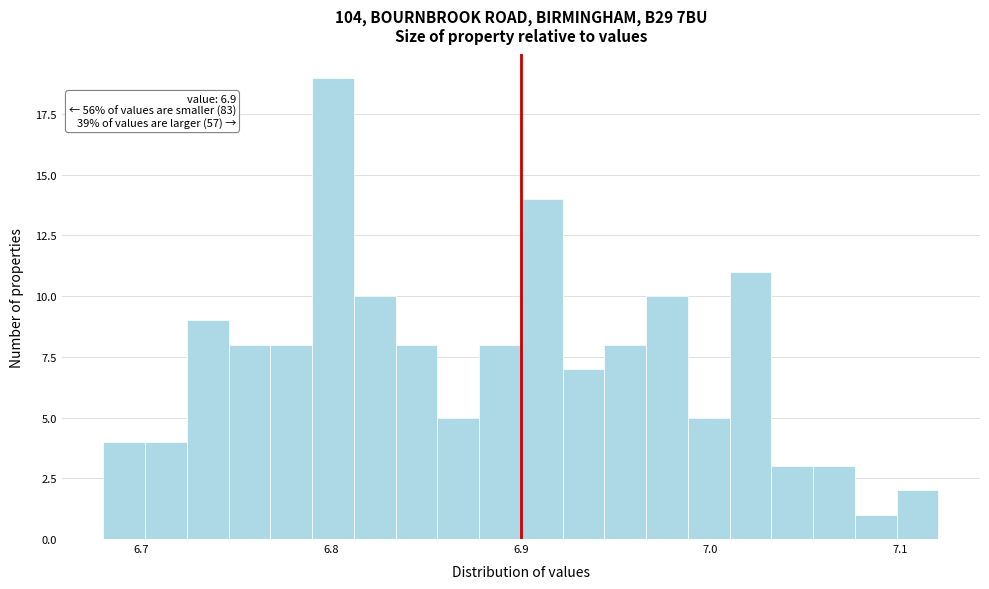

Around what value on the x-axis is the tallest bar? Give the approximate position of its centre, as read against the axis.

6.80